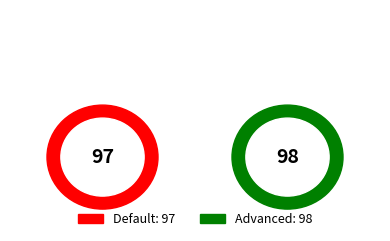

Rank the categories by value from lowest to highest.

Default, Advanced